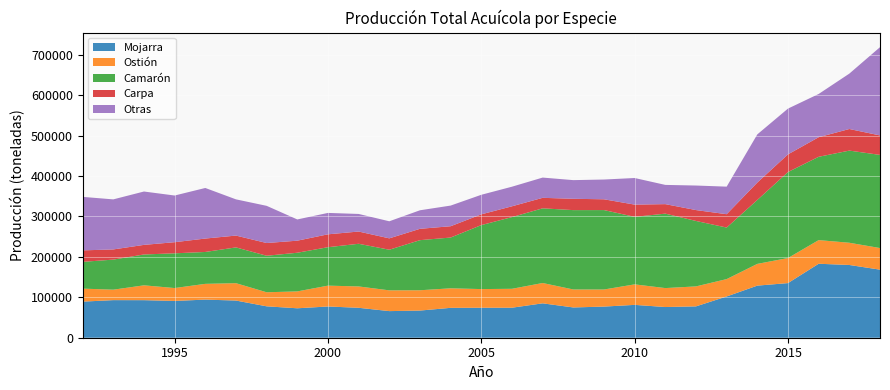

Reading left to right, what are all the values shown in this chart?

Mojarra: 89286	92981	92891	90971	94279	91944	77670	72811	77272	74030	65826	67180	73920	74184	74246	85071	74874	77009	81249	75927	77547	102039	128866	135129	182952	179919	168359
Ostión: 32151	25847	36699	31892	38956	42969	34762	41757	51539	52799	51339	50219	48292	46108	46762	50264	44452	42250	50716	46851	49390	42945	53757	61996	58471	54964	53443
Camarón: 66215	74361	76324	85901	78879	88489	90335	95611	95077	105523	100486	123905	125575	158266	177377	184695	196289	196456	167016	184123	161852	127517	158128	212684	206087	227929	230381
Carpa: 28393	25173	23726	27506	33171	29243	31451	29844	31872	30286	28126	28060	27978	26609	26682	25972	28017	26659	30240	23507	26920	33003	43053	43716	48400	53417	48126
Otras: 132319	123807	131970	115446	125097	89577	91977	52515	52919	43499	42209	45851	51062	48370	48474	50074	46149	48877	65781	47563	60706	68162	119151	113196	106951	136989	218309